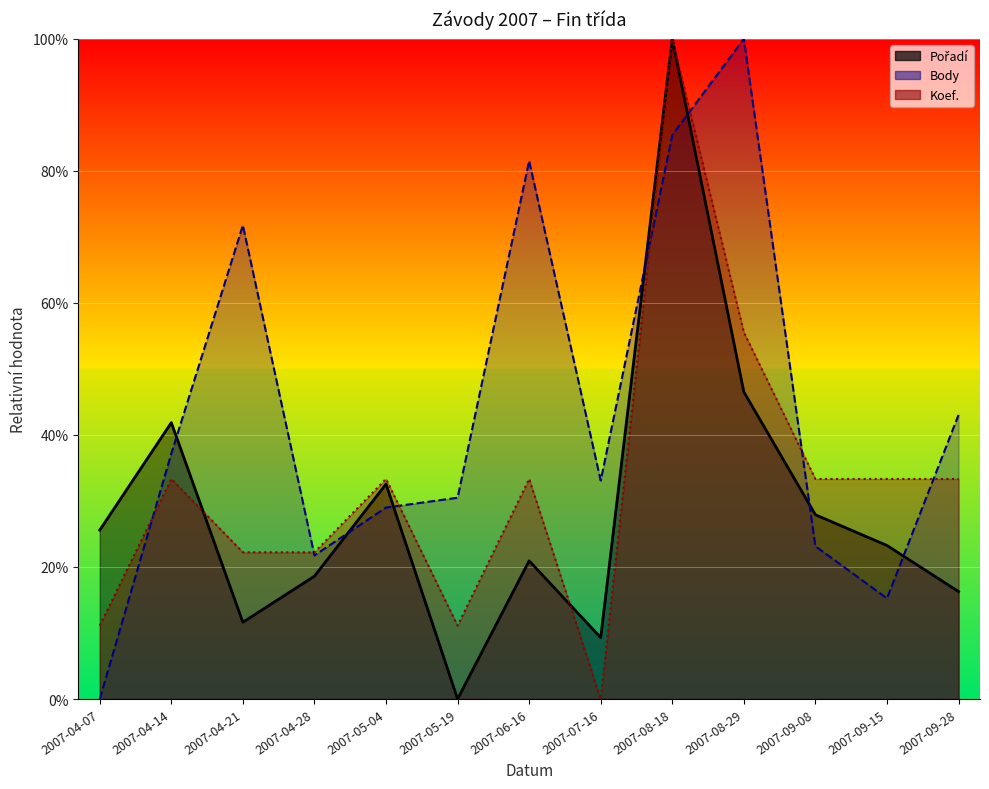

Reading left to right, transcribe all the data shown in this chart.

Pořadí: 25.6	41.9	11.6	18.6	32.6	0.0	20.9	9.3	100.0	46.5	27.9	23.3	16.3
Body: 0.0	37.2	71.7	21.7	29.0	30.5	81.5	33.1	85.4	100.0	23.1	15.2	43.0
Koef.: 11.1	33.3	22.2	22.2	33.3	11.1	33.3	0.0	100.0	55.6	33.3	33.3	33.3